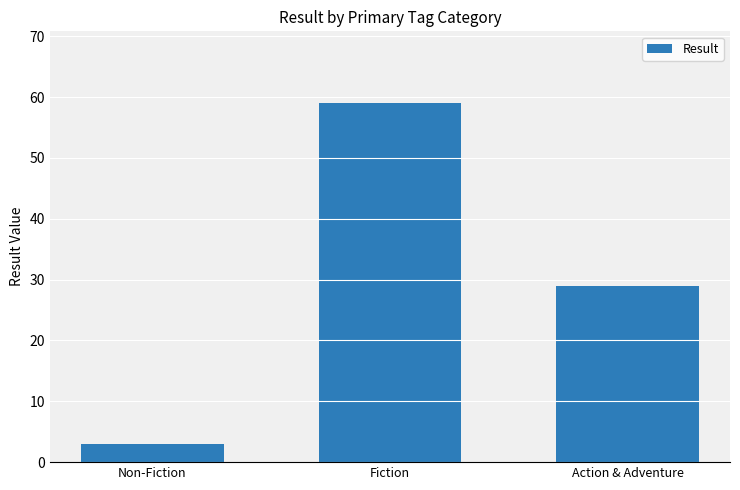

What is the difference between the maximum and minimum values?

56